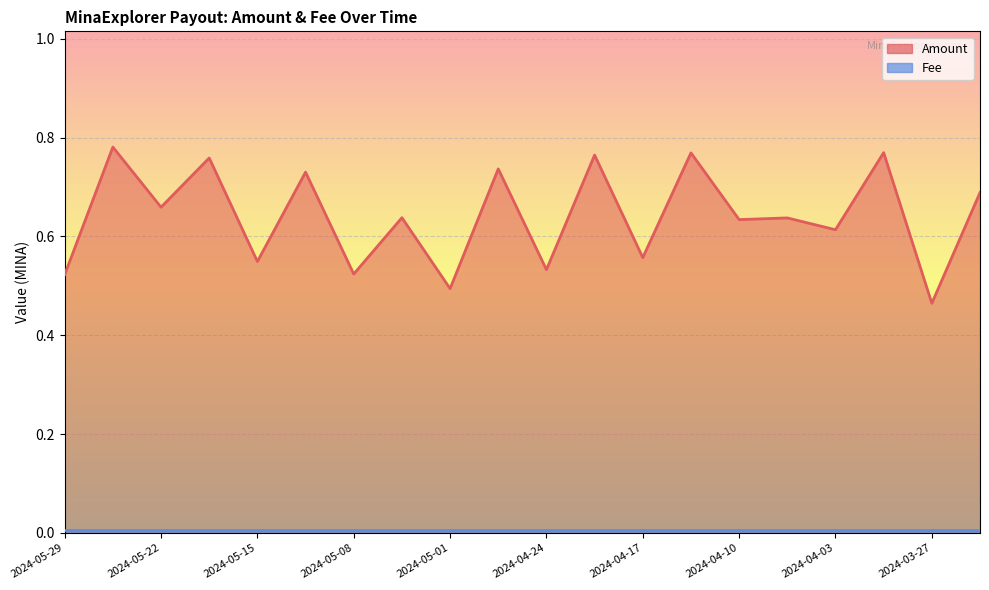

Reading left to right, what are all the values shown in this chart?

2024-05-29=0.5	2024-05-26=0.8	2024-05-22=0.7	2024-05-19=0.8	2024-05-15=0.5	2024-05-12=0.7	2024-05-08=0.5	2024-05-05=0.6	2024-05-01=0.5	2024-04-28=0.7	2024-04-24=0.5	2024-04-21=0.8	2024-04-17=0.6	2024-04-14=0.8	2024-04-10=0.6	2024-04-07=0.6	2024-04-03=0.6	2024-03-31=0.8	2024-03-27=0.5	2024-03-24=0.7